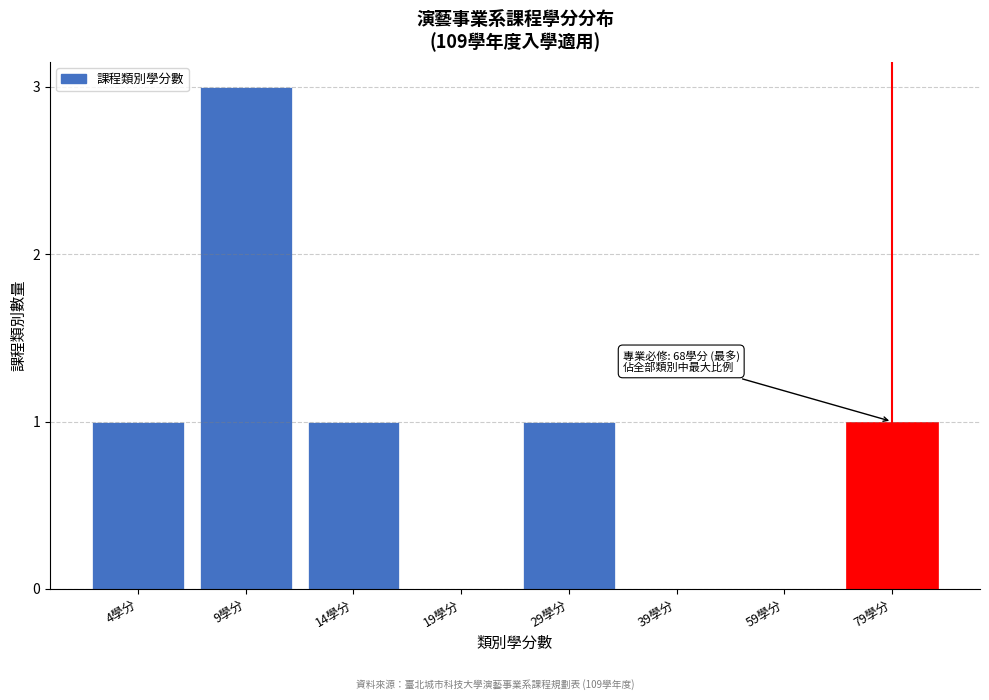

Reading right to left, transcribe all the data shown in this chart.

79學分=1	59學分=0	39學分=0	29學分=1	19學分=0	14學分=1	9學分=3	4學分=1